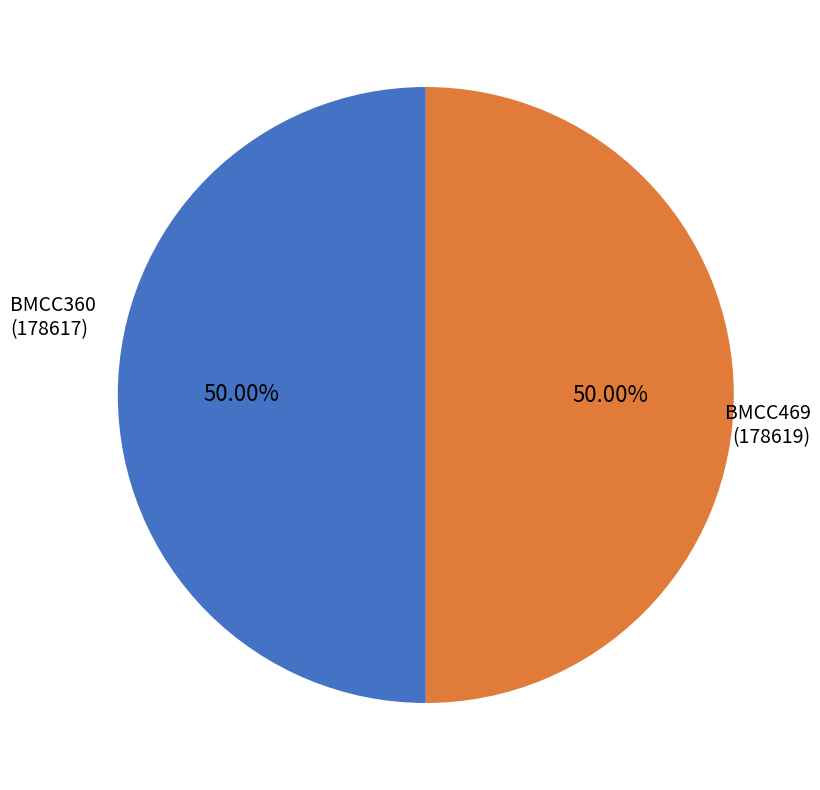

Approximately how many times larger is the value at BMCC469 (178619) compared to BMCC360 (178617)?

1.0